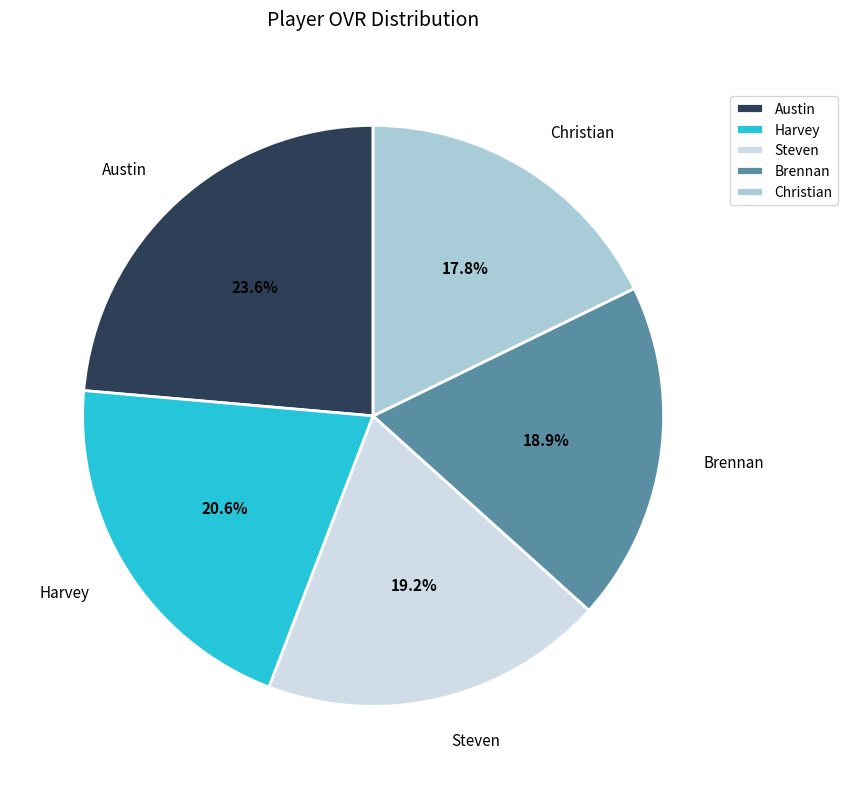

To the nearest percent, what is the combined percentage of Harvey and Steven?

40%